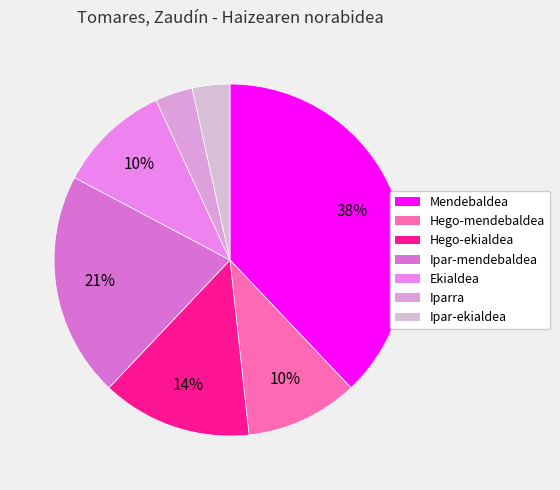

What percentage is the Mendebaldea slice, to the nearest percent?

38%